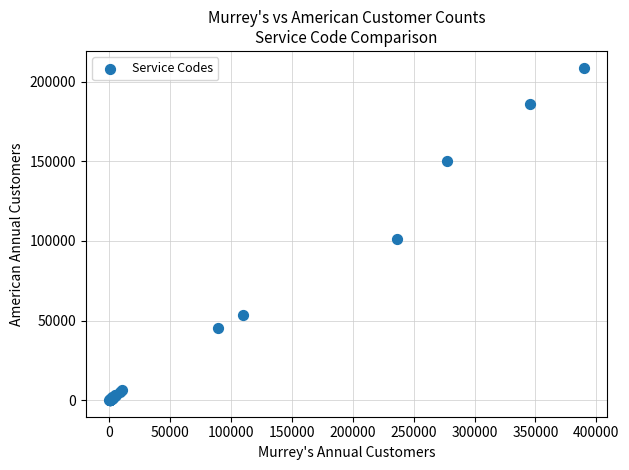

What Y value in the scatter plot is closest to 104501?

100992.1